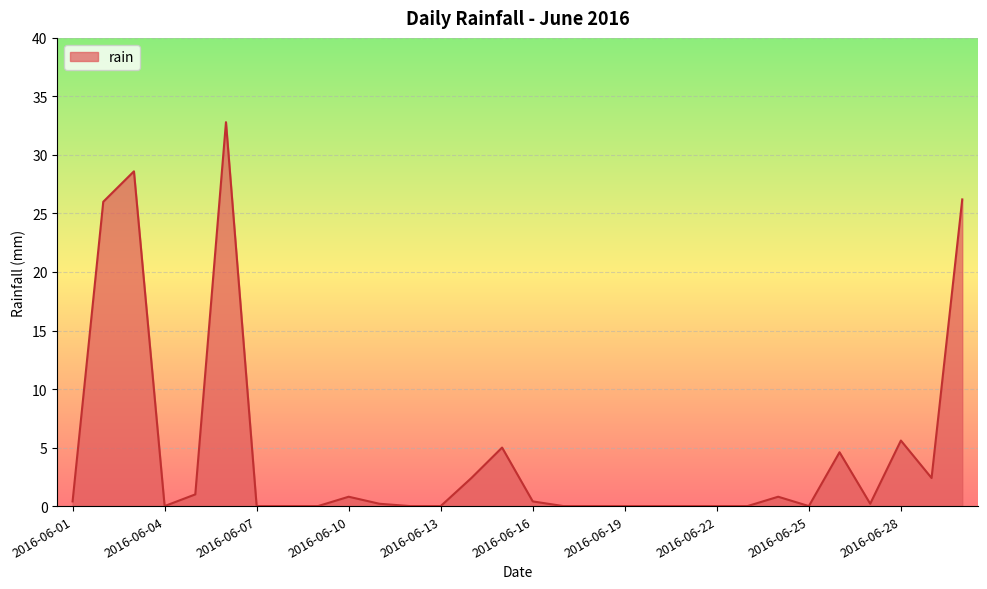

Does the chart display data point markers on the line(s)?

No